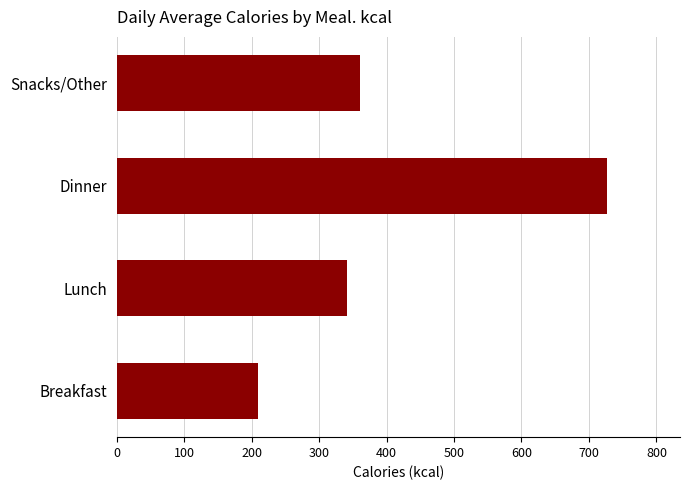

Where is the data nearest to the value 467?

Snacks/Other